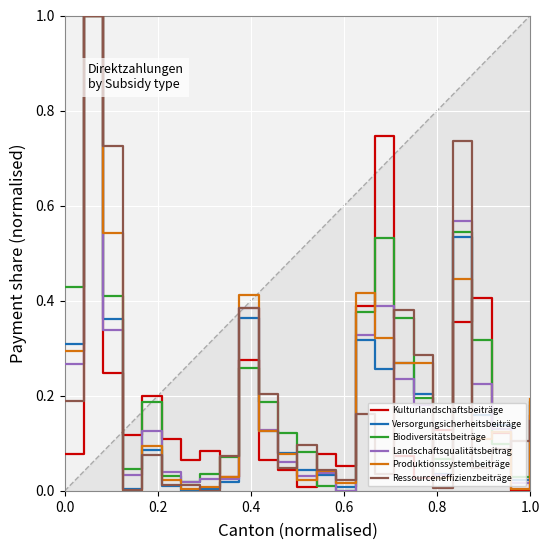

Is it true that Kulturlandschaftsbeiträge equals 0.0 at 1.0?

False